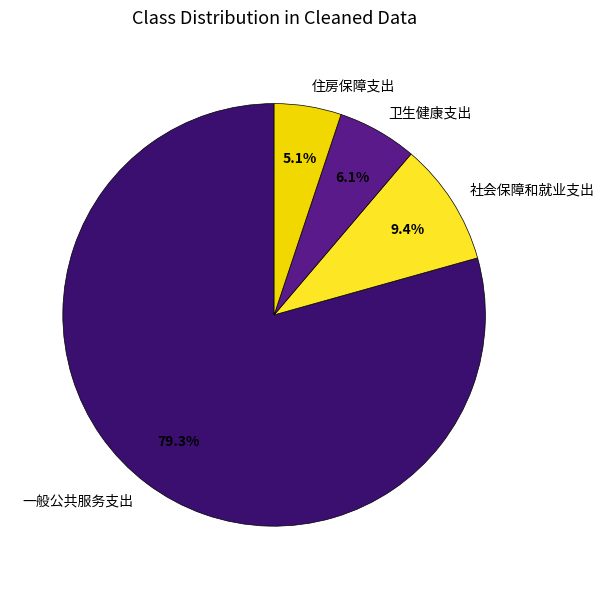

Is it true that 一般公共服务支出 is 79% of the pie?

True